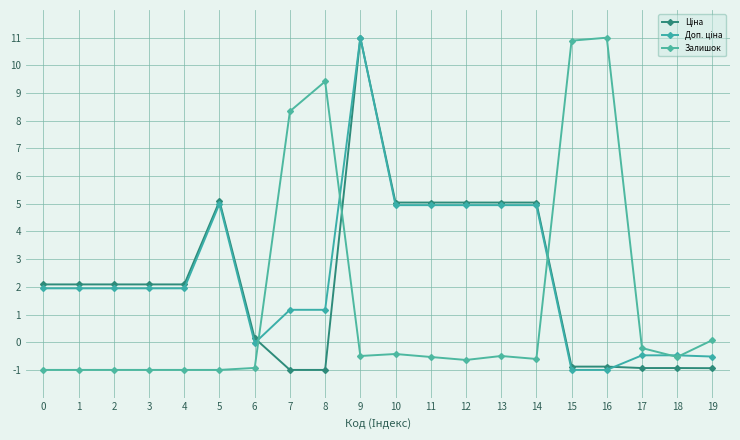

How many series are shown in this chart?

3